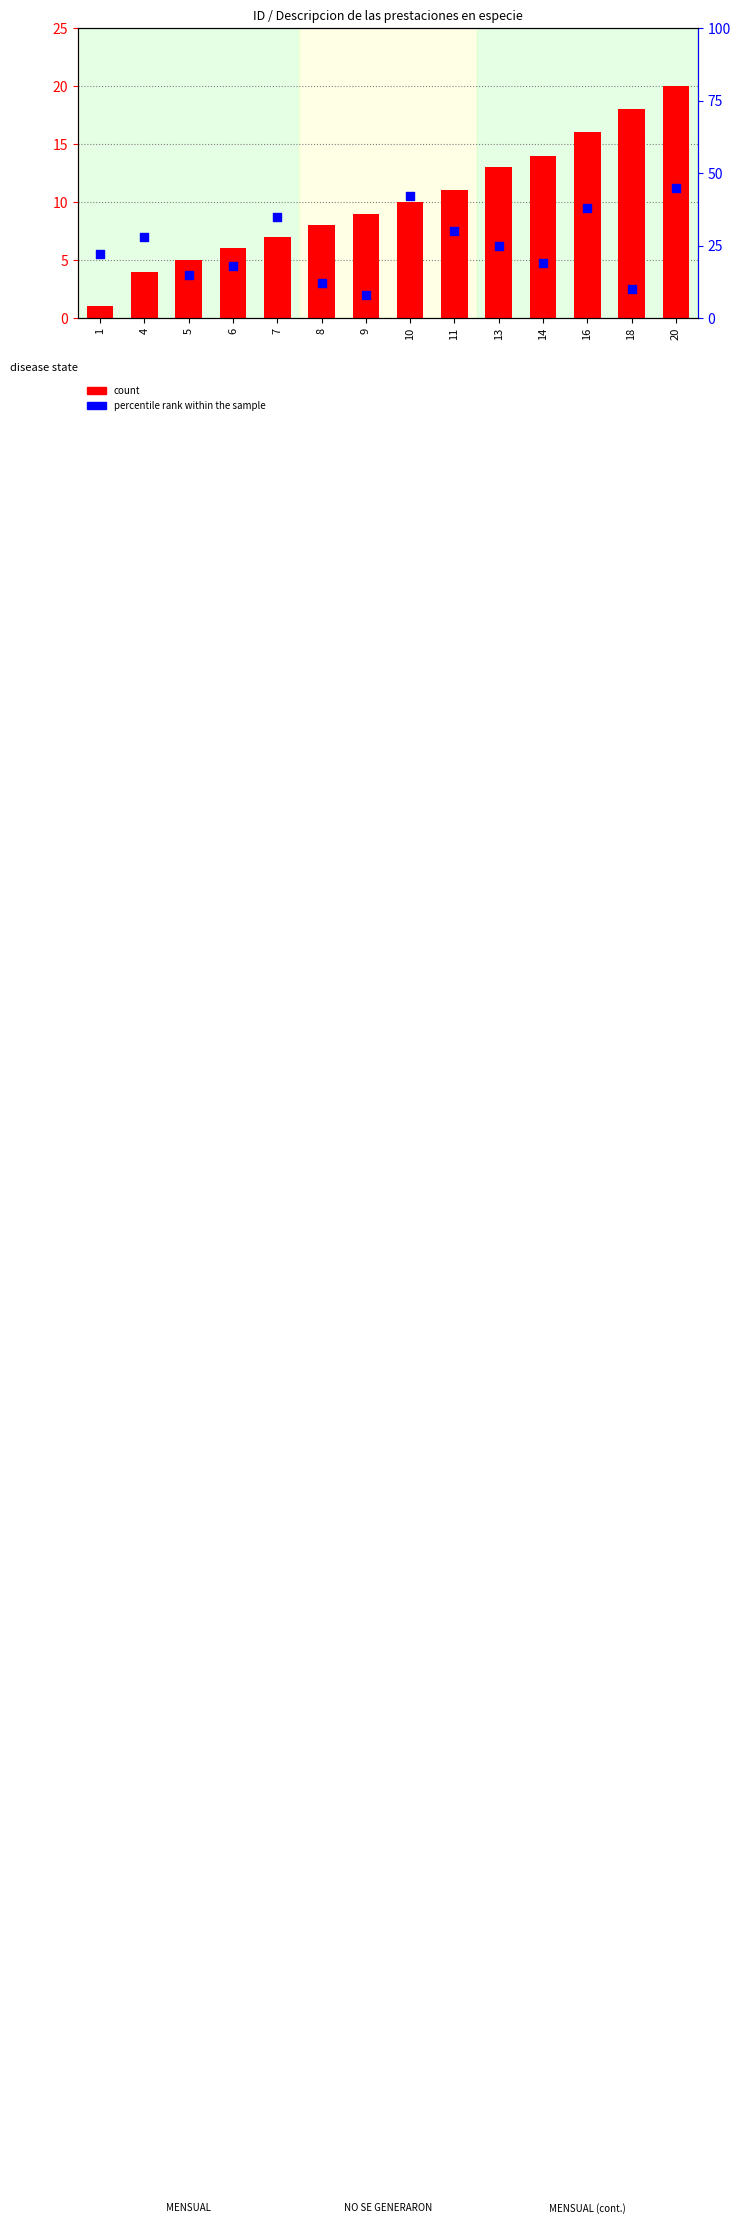

Which series contains the highest Y value?

percentile rank within the sample